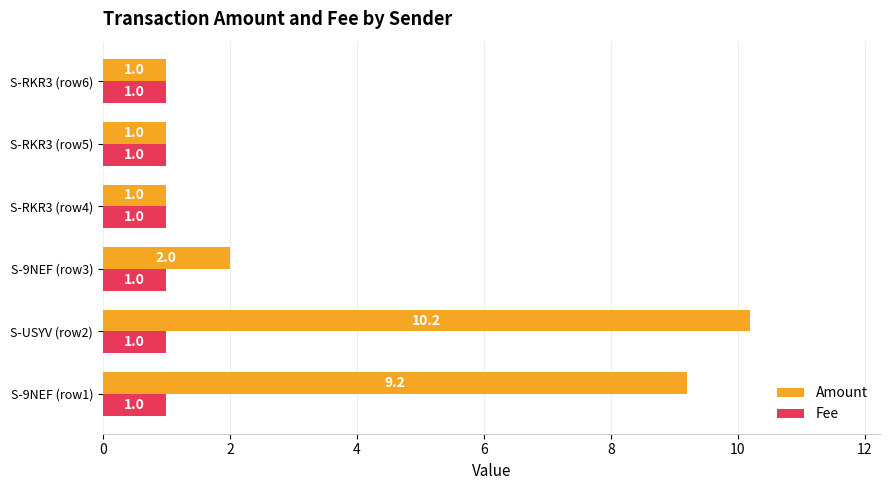

What value does the Fee series have at S-RKR3 (row6)?

1.0